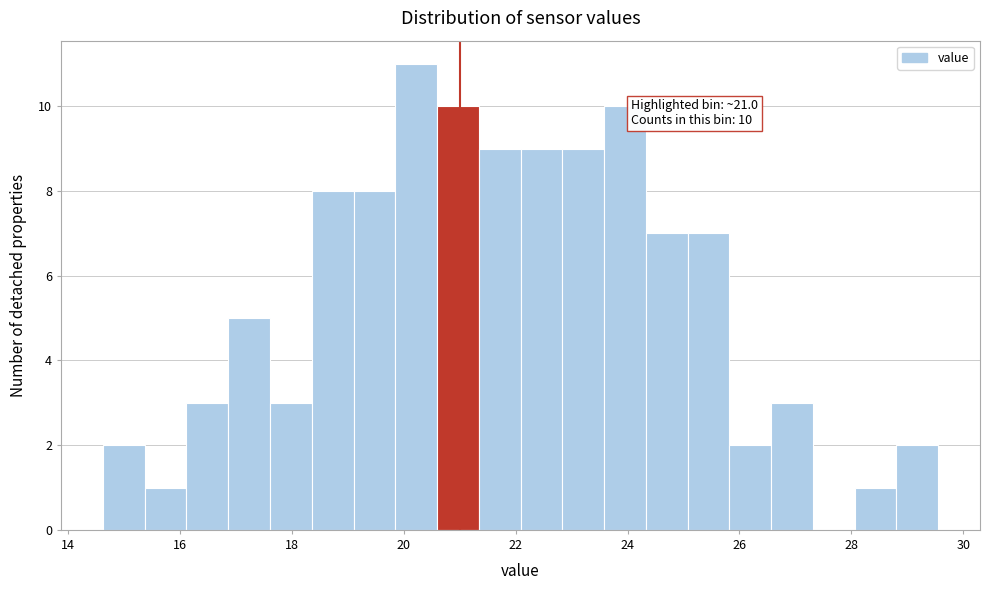

Read against the x-axis, roughly where is the centre of the tallest bar?

20.2